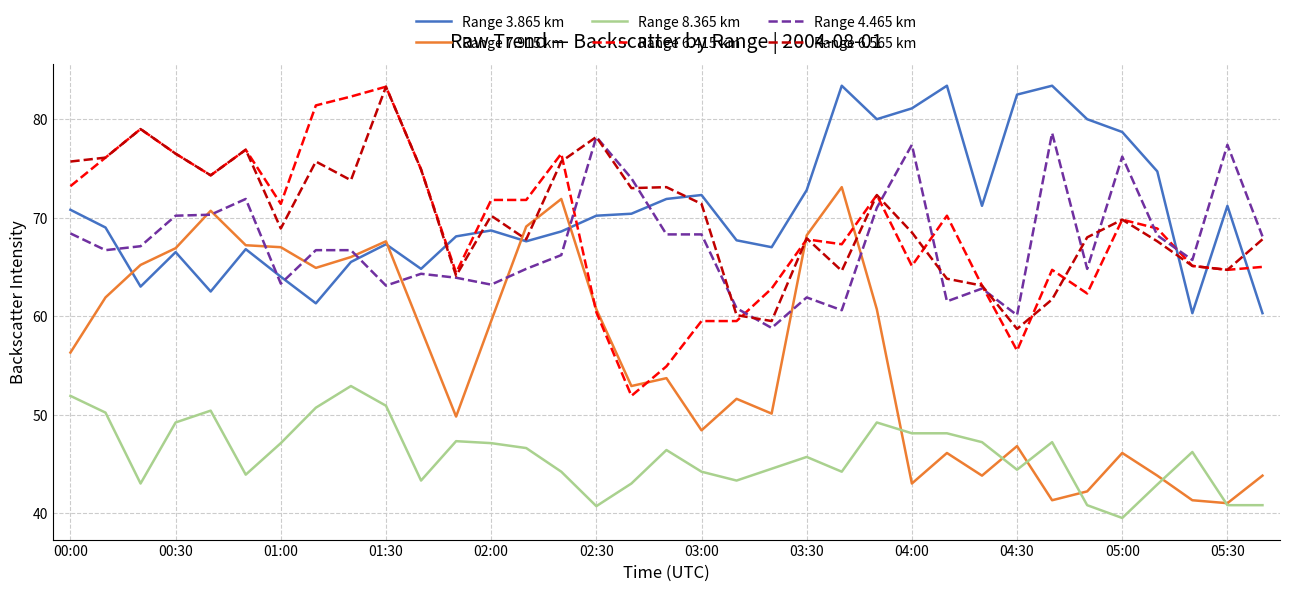

True or false: Range 8.365 km and Range 6.565 km cross at least once.

False